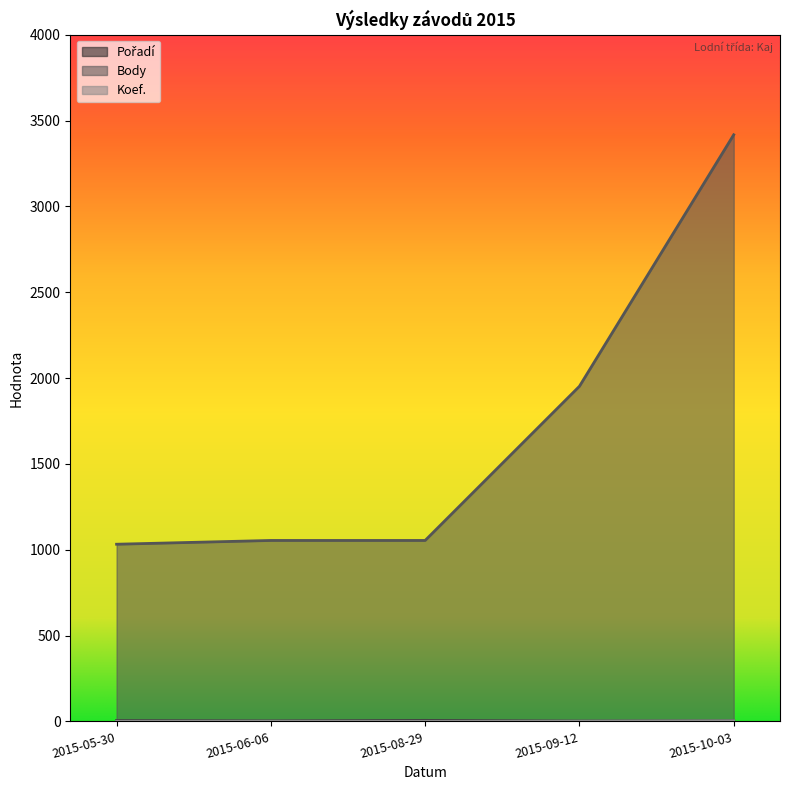

Which series has the largest range (max minus min)?

Body